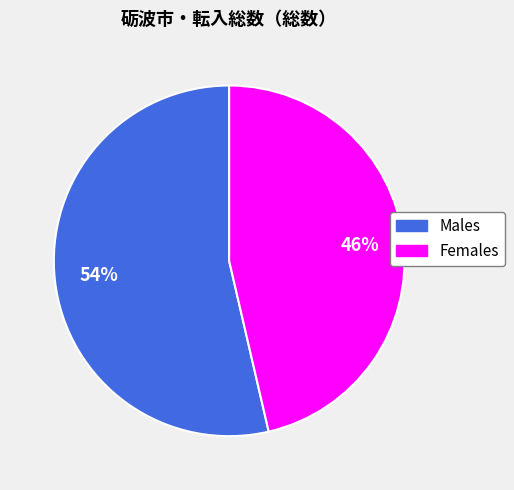

To the nearest percent, what is the average slice percentage?

50%